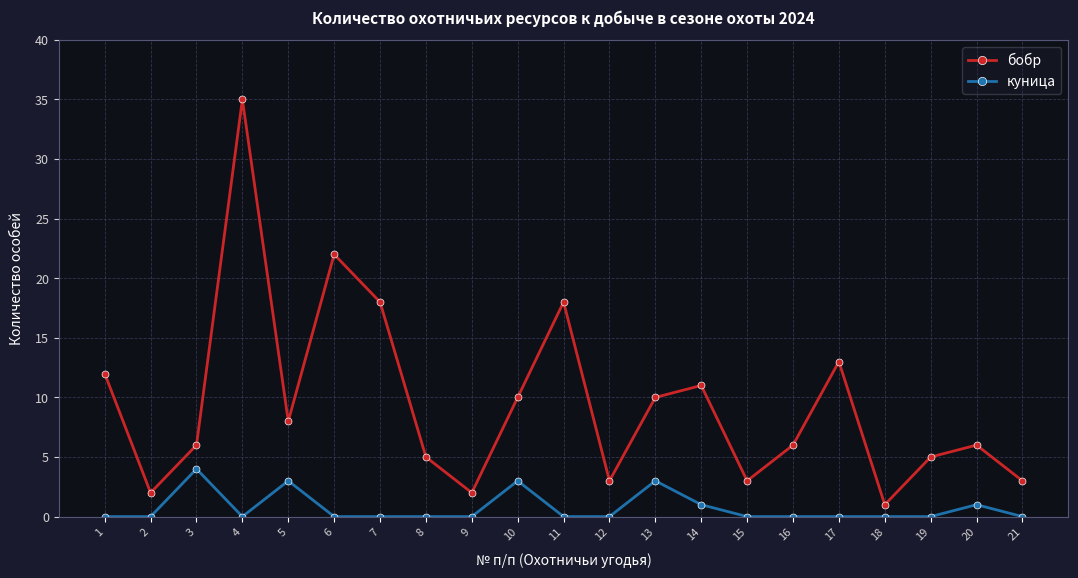

True or false: бобр has a value of 12 at 1.

True